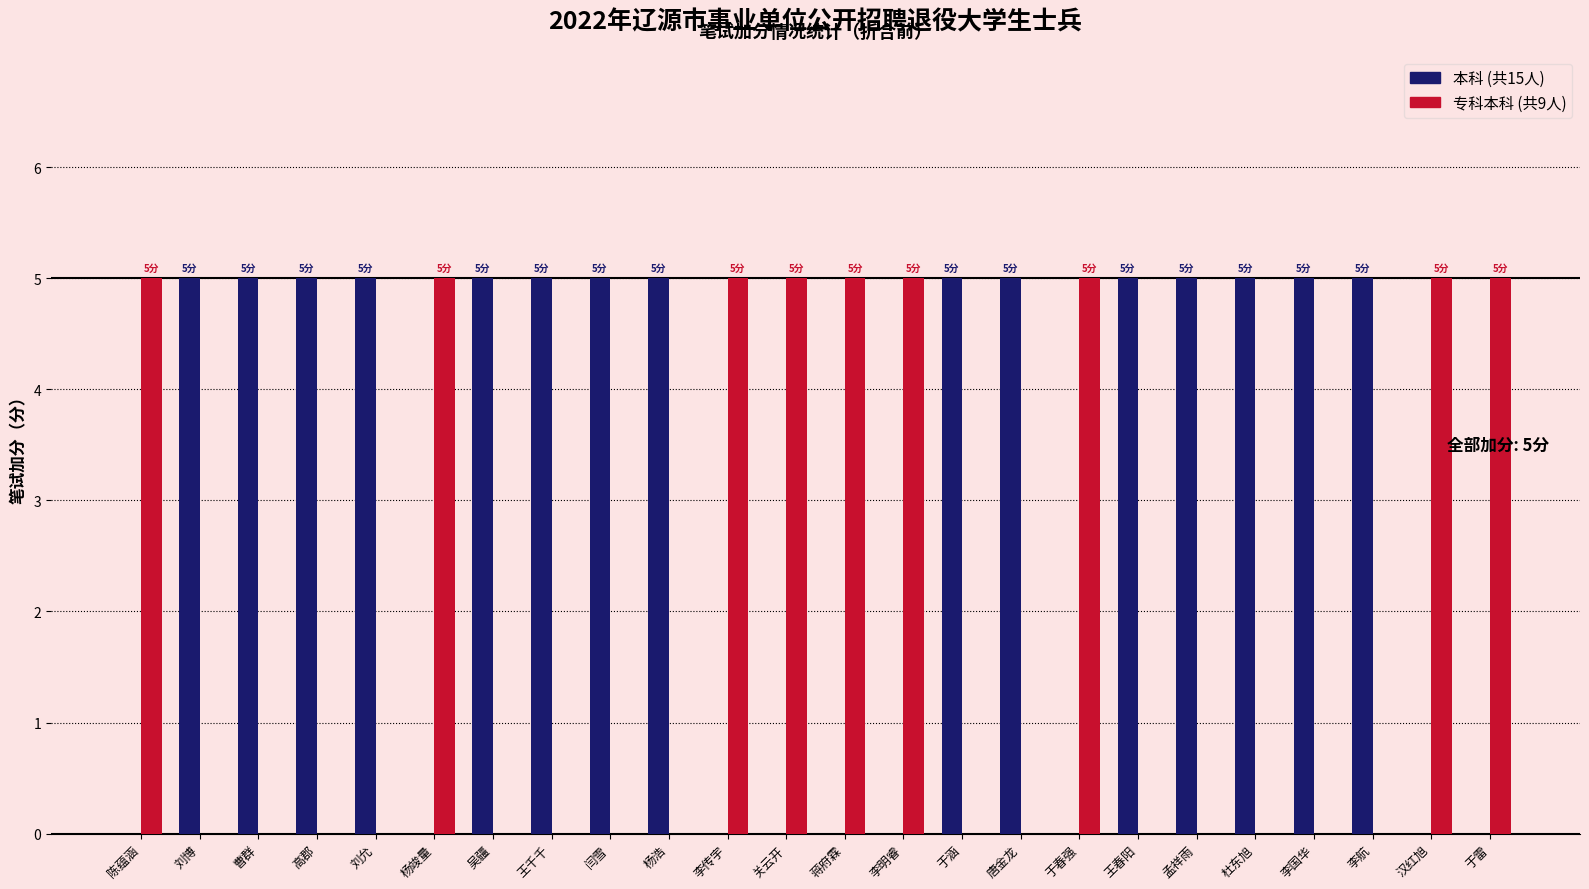

What is the total value across all series at 闫雪?

5